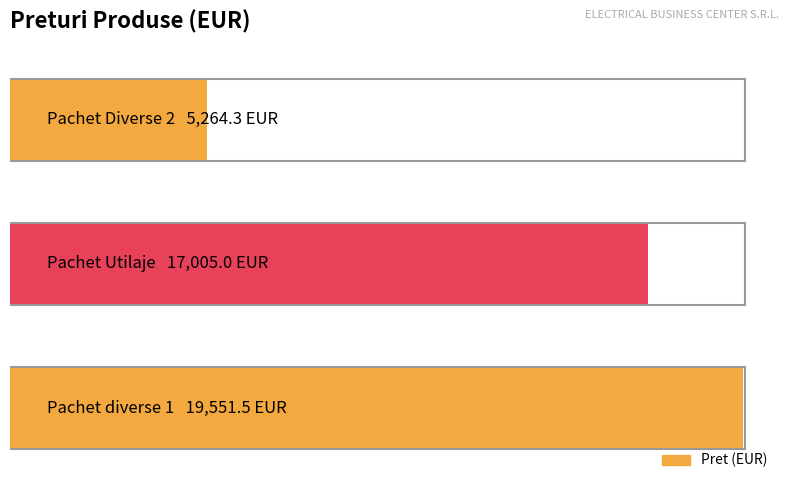

Are the bars horizontal?

Yes